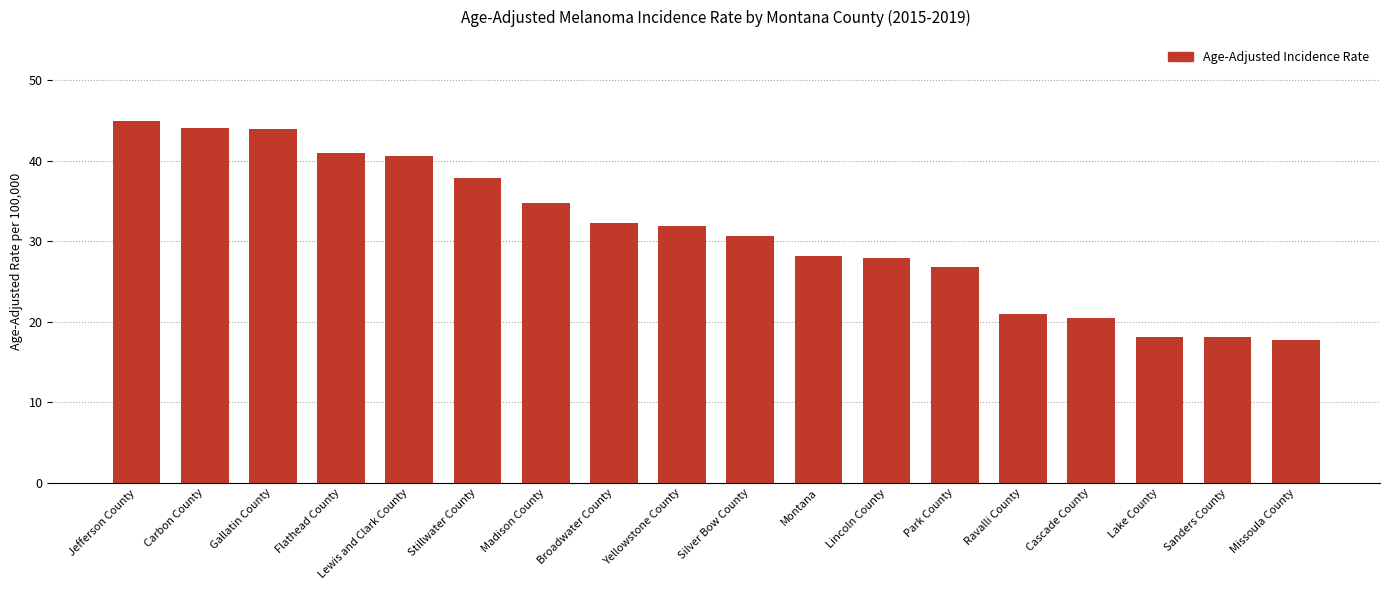

Which label corresponds to the largest value in the chart?

Jefferson County